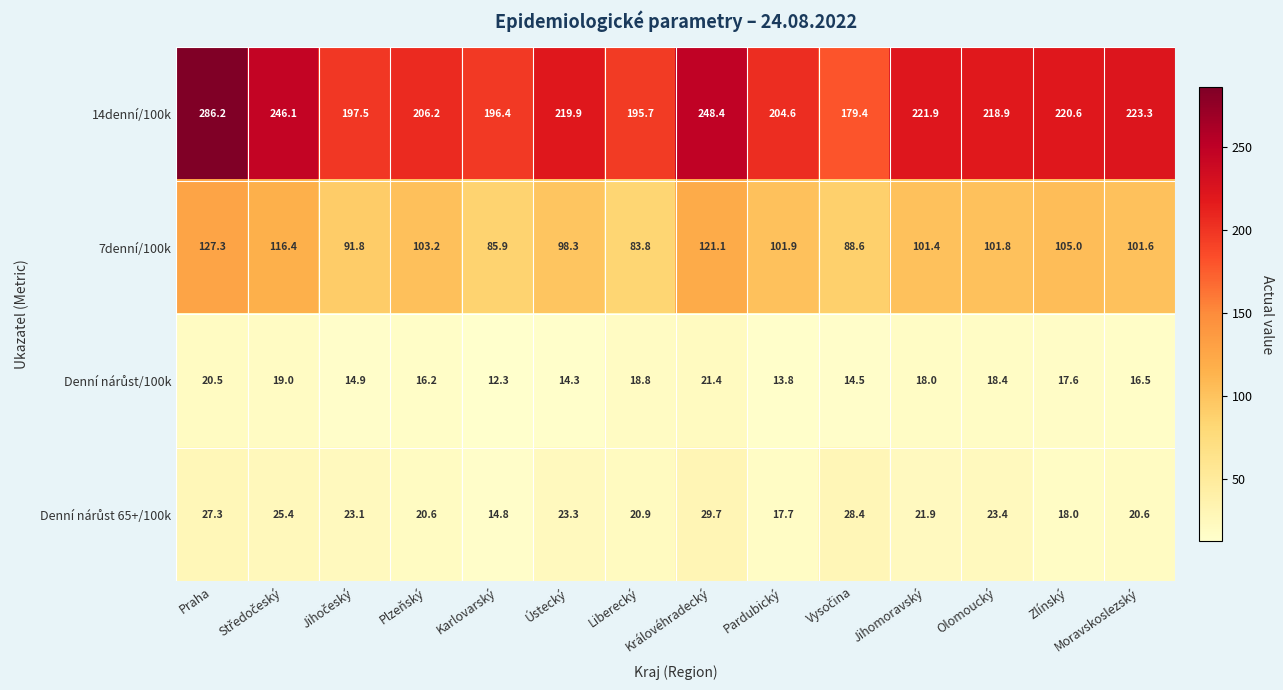

At which category does the chart reach its peak across all series?

Praha